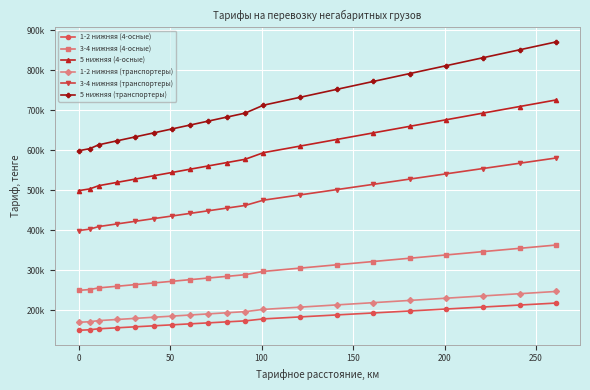

Is this an area chart (filled region under the line)?

No